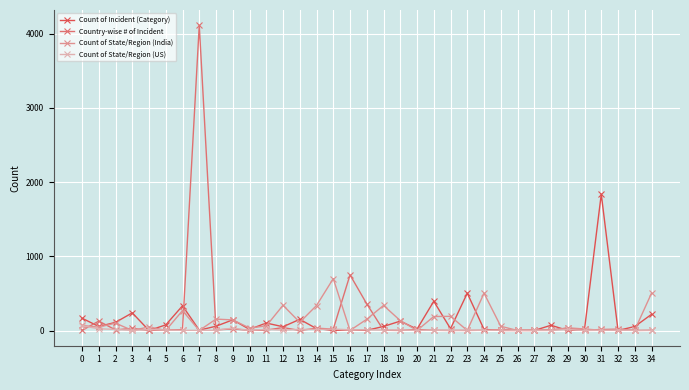

Does the chart have visible grid lines?

Yes